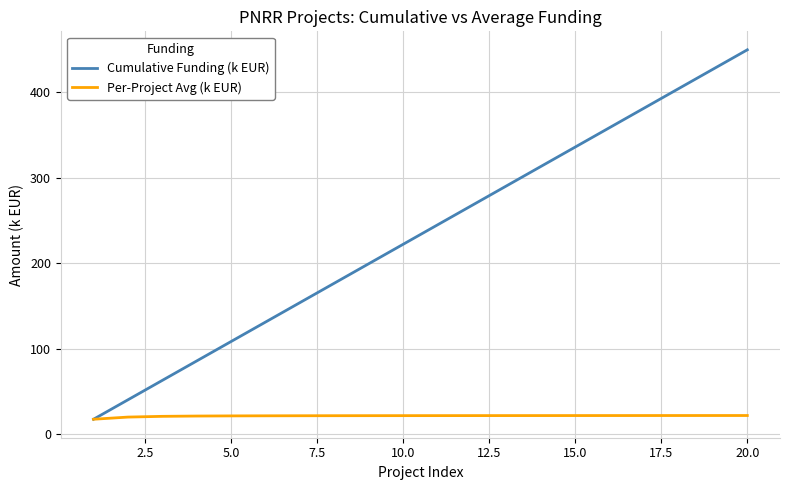

Which series has the largest total across all categories?

Cumulative Funding (k EUR)